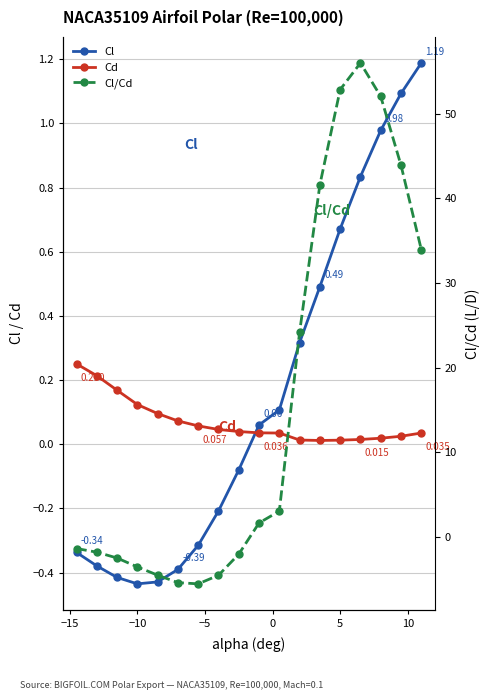

Which series has the widest spread of values?

Cl/Cd